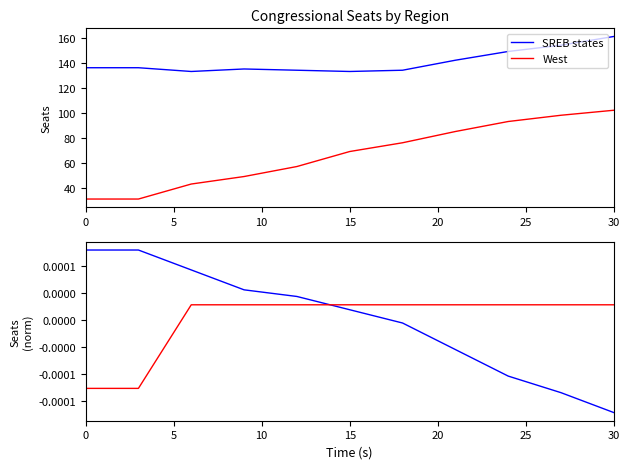

At which label is West closest to 66?

15